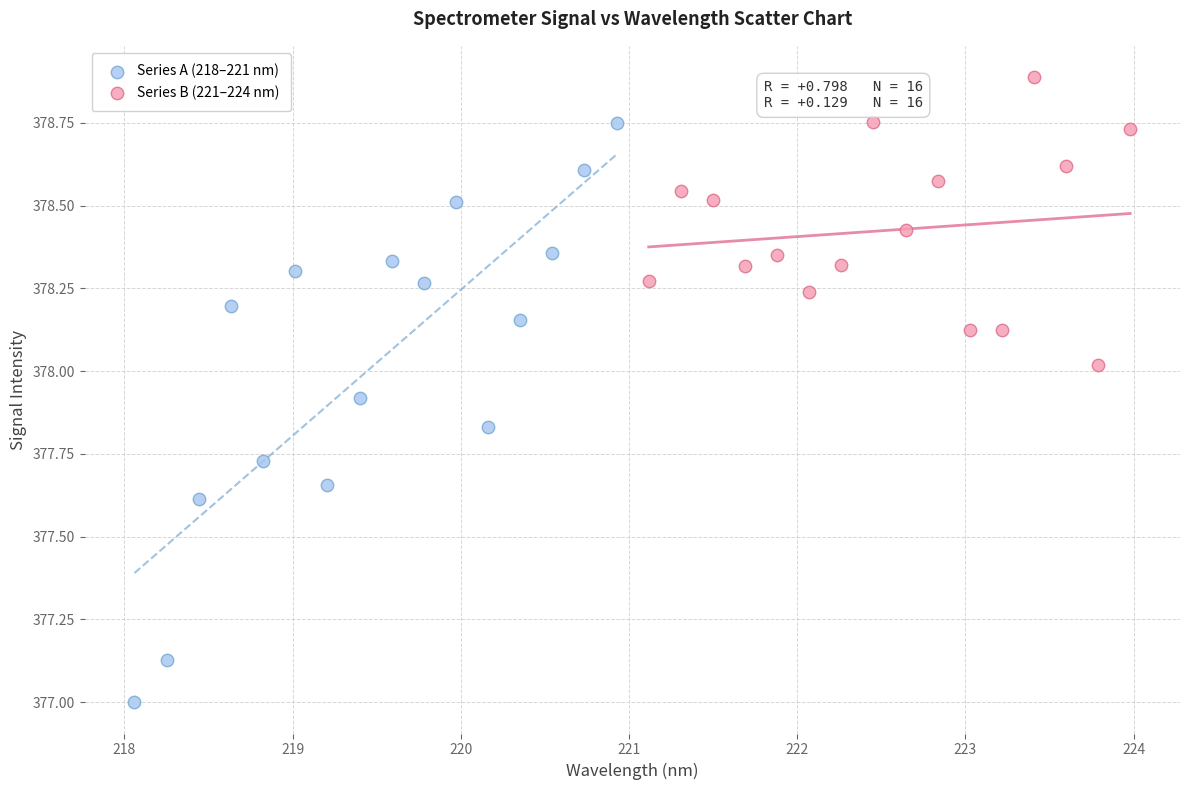

Which series contains the highest Y value?

Series B (221–224 nm)